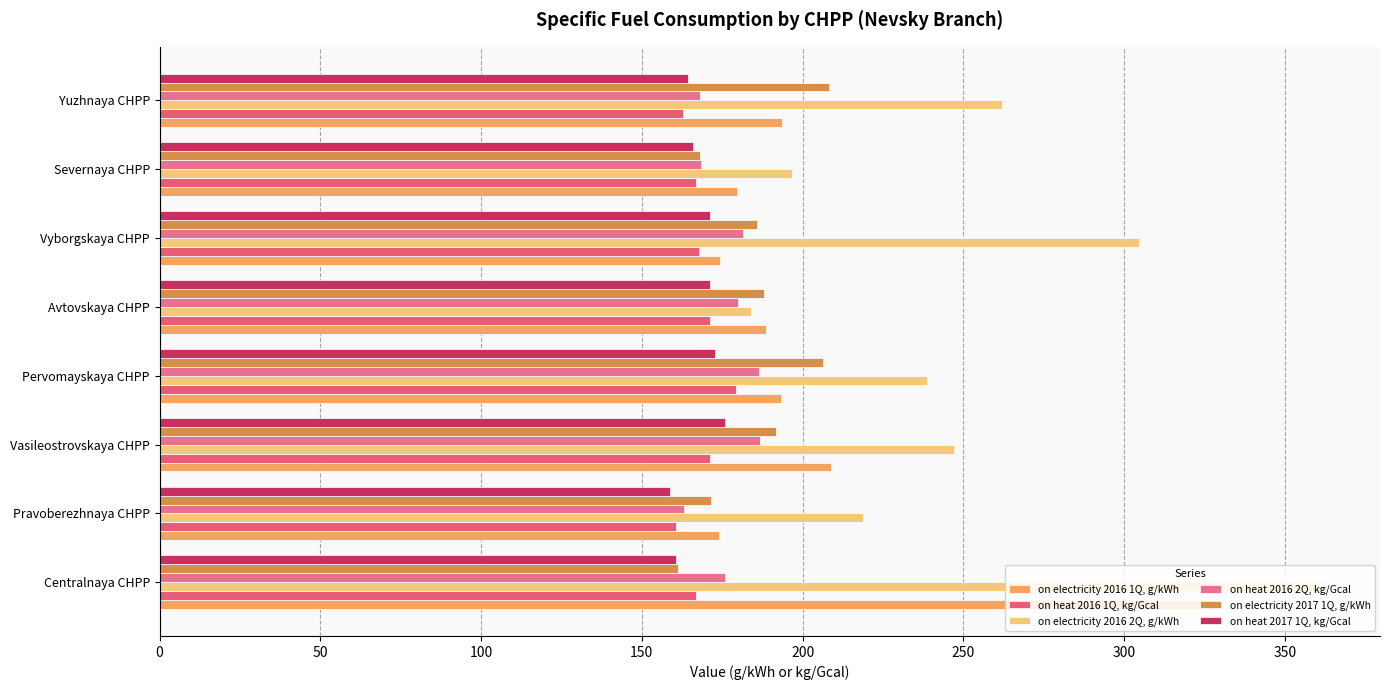

Count the number of data series in this chart.

6